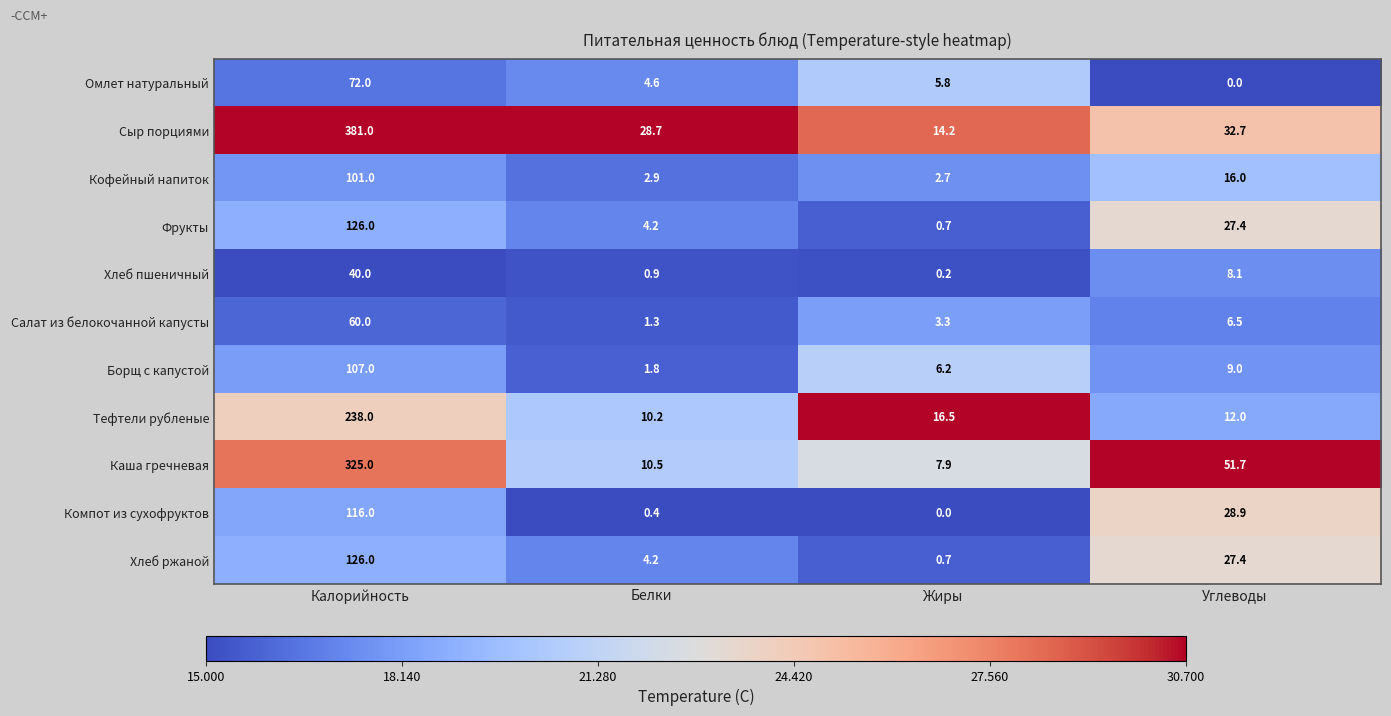

Which series has the widest spread of values?

Сыр порциями